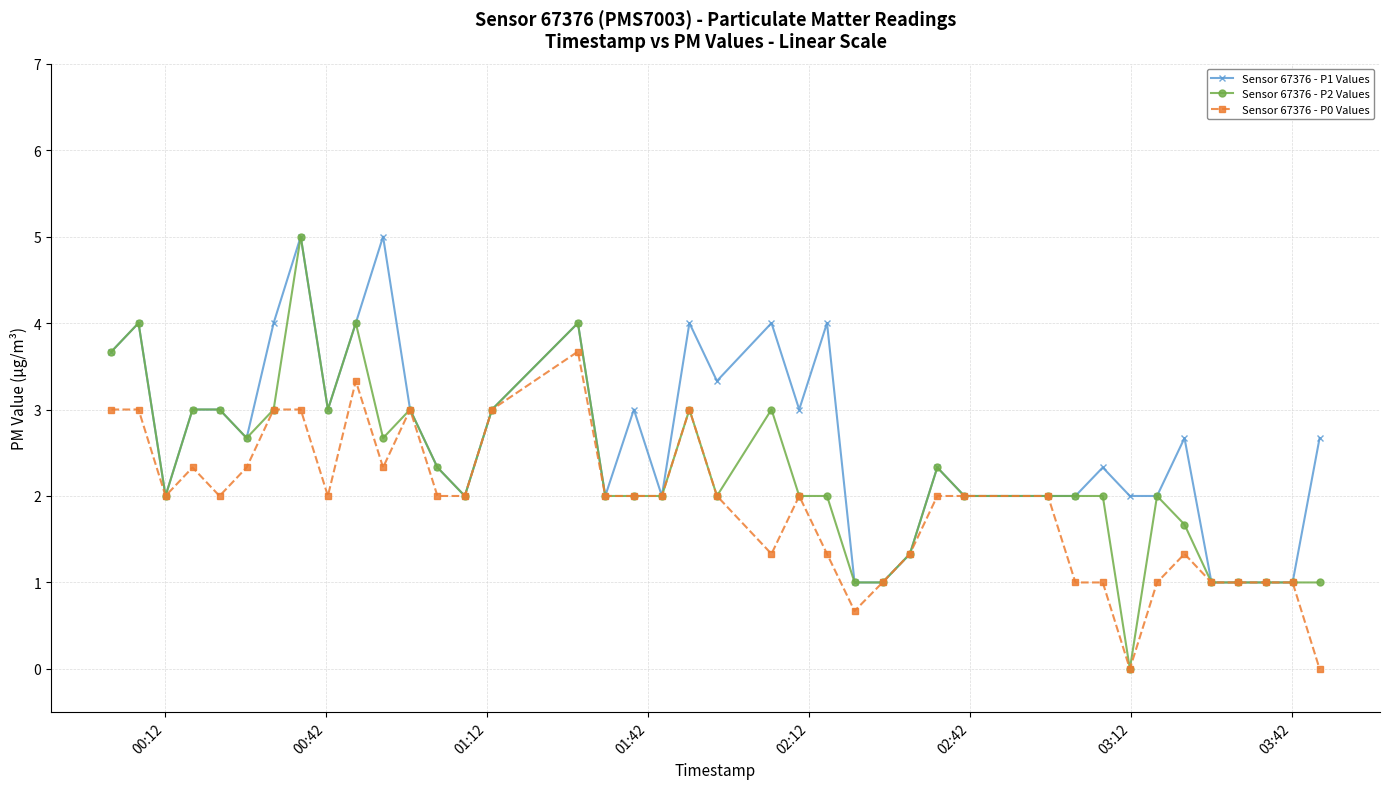

True or false: Sensor 67376 - P1 Values has more than 1 interior local peaks.

True